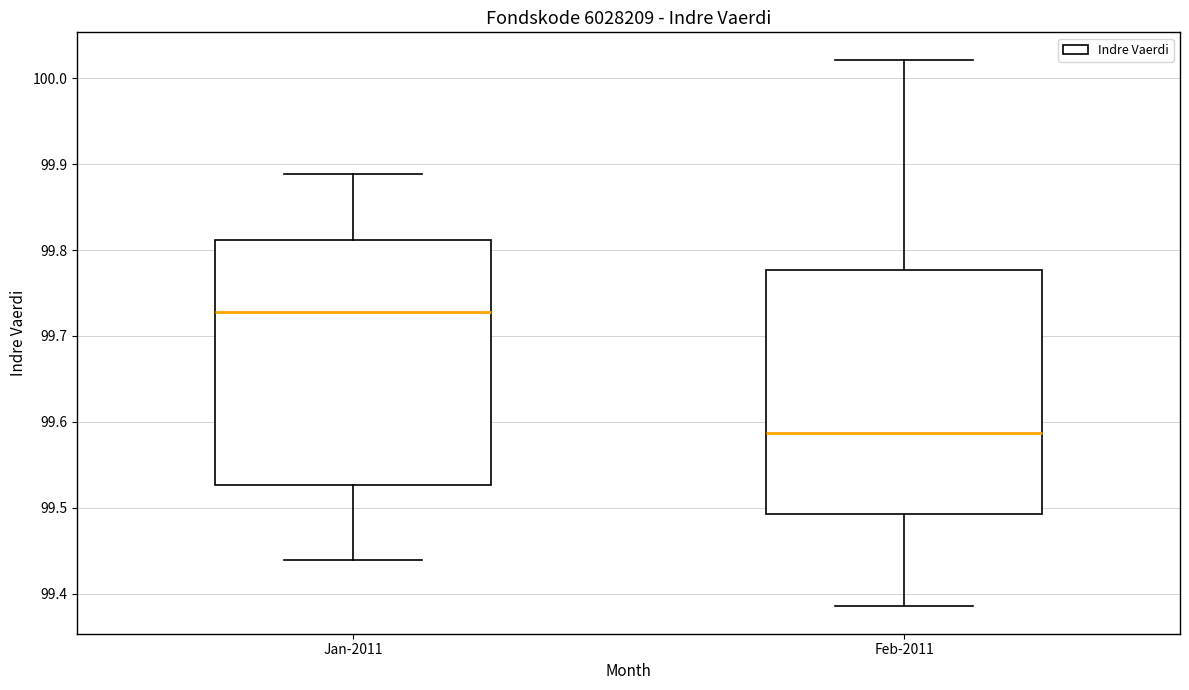

Where is the upper edge of the box for Feb-2011 on the y-axis? The values are not printed on the chart, so give them approximately, as read against the axis.

99.78